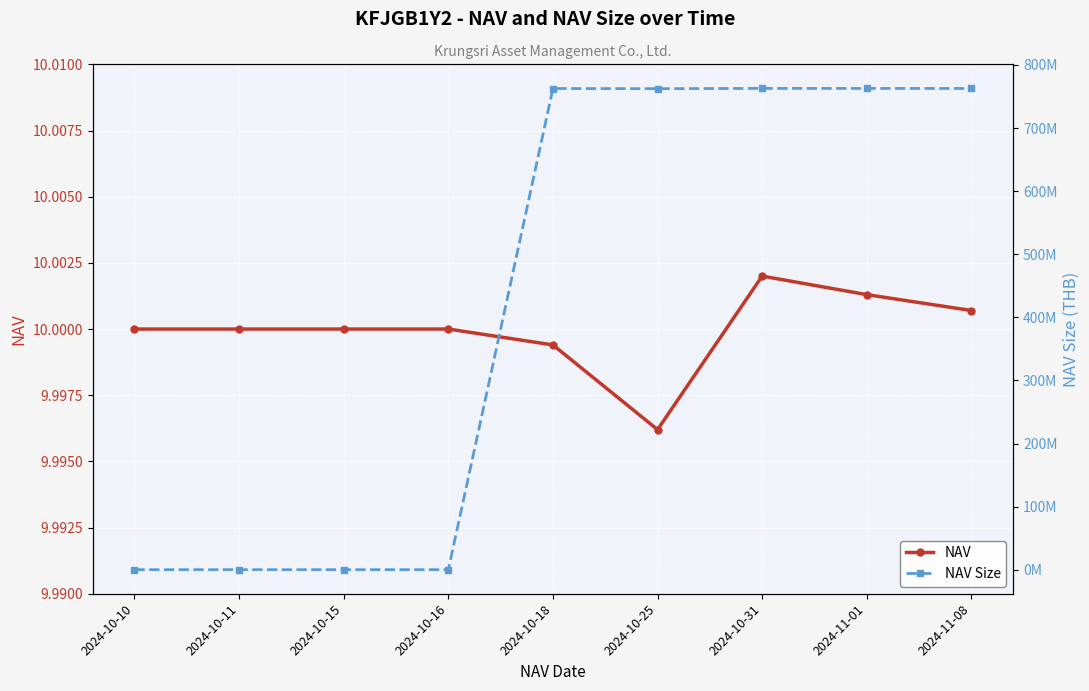

What are all the series names shown in the legend?

NAV, NAV Size